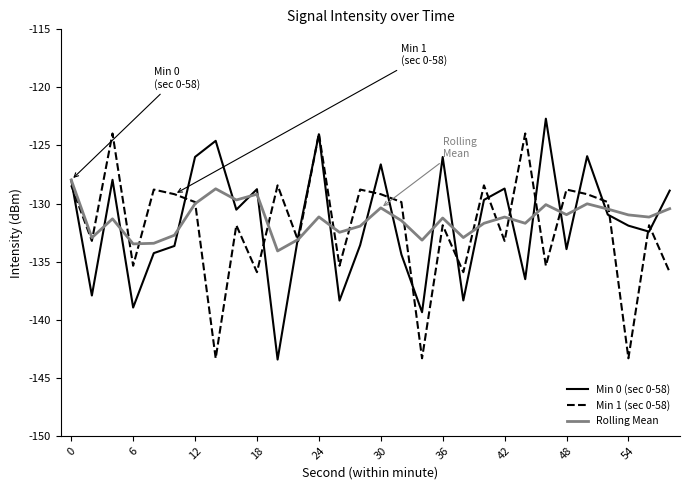

What are all the series names shown in the legend?

Min 0 (sec 0-58), Min 1 (sec 0-58), Rolling Mean